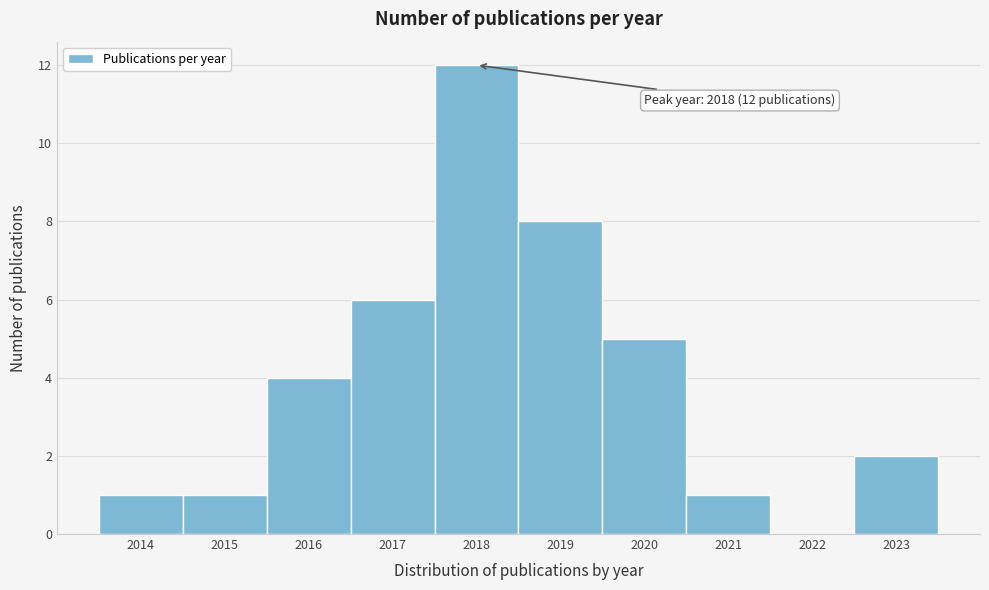

Over which range of the x-axis is the bar tallest?

2017.5 to 2018.5